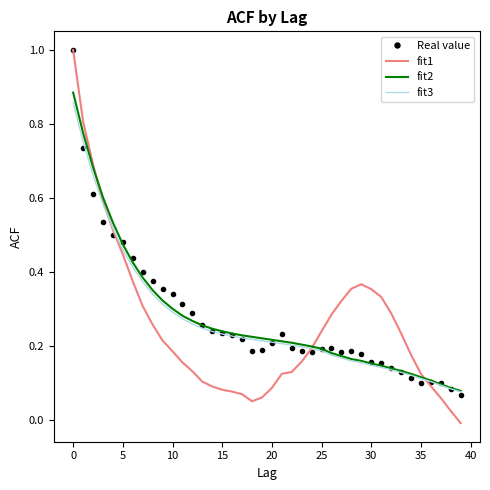

Which series has the largest range (max minus min)?

fit1